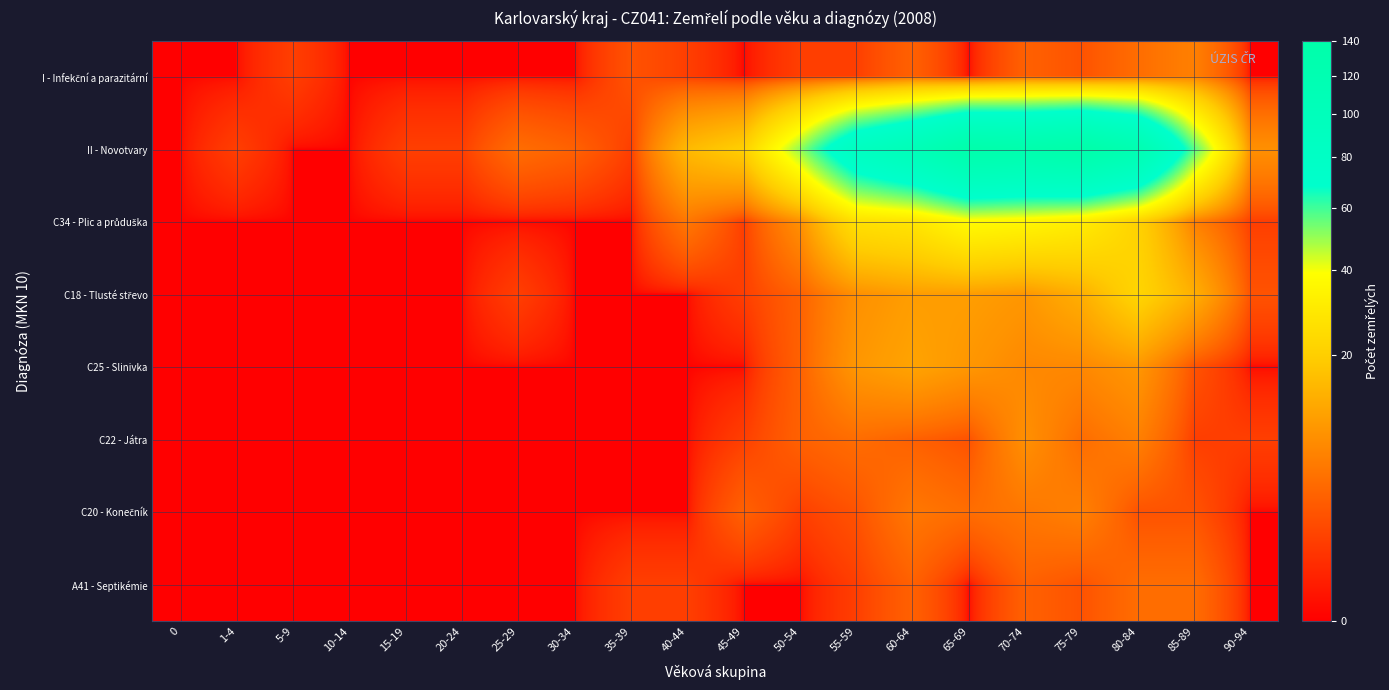

Which series has the largest range (max minus min)?

II - Novotvary